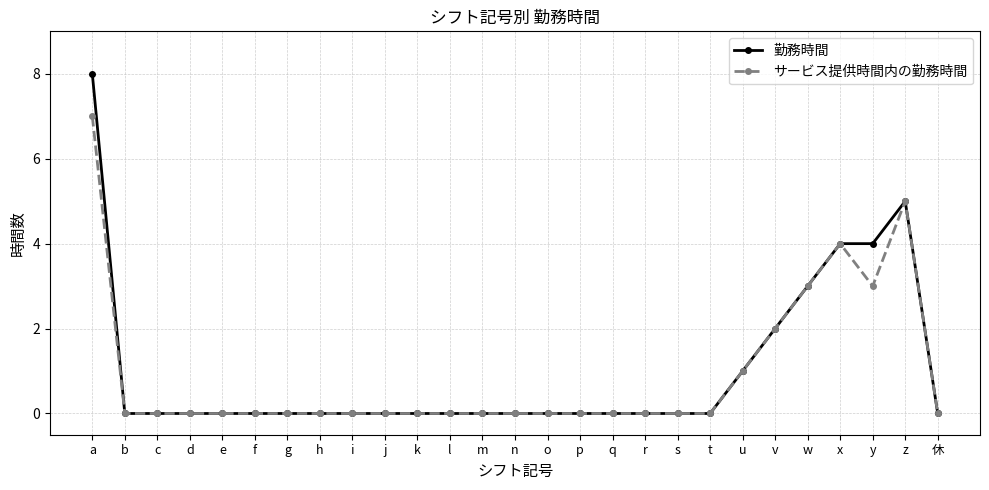

What position from the left is y?

25